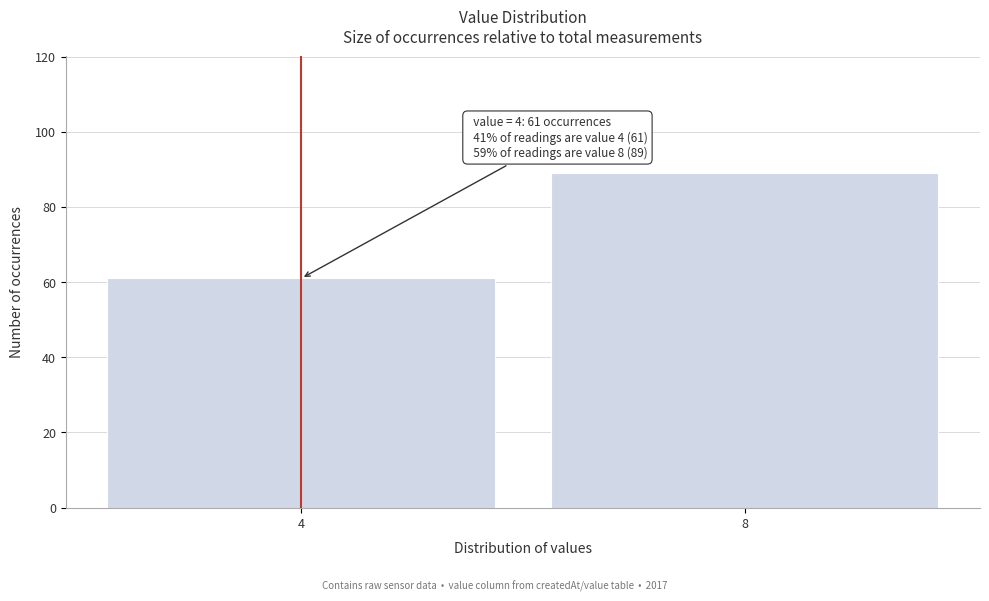

Reading right to left, list all the values displayed in this chart.

89	61